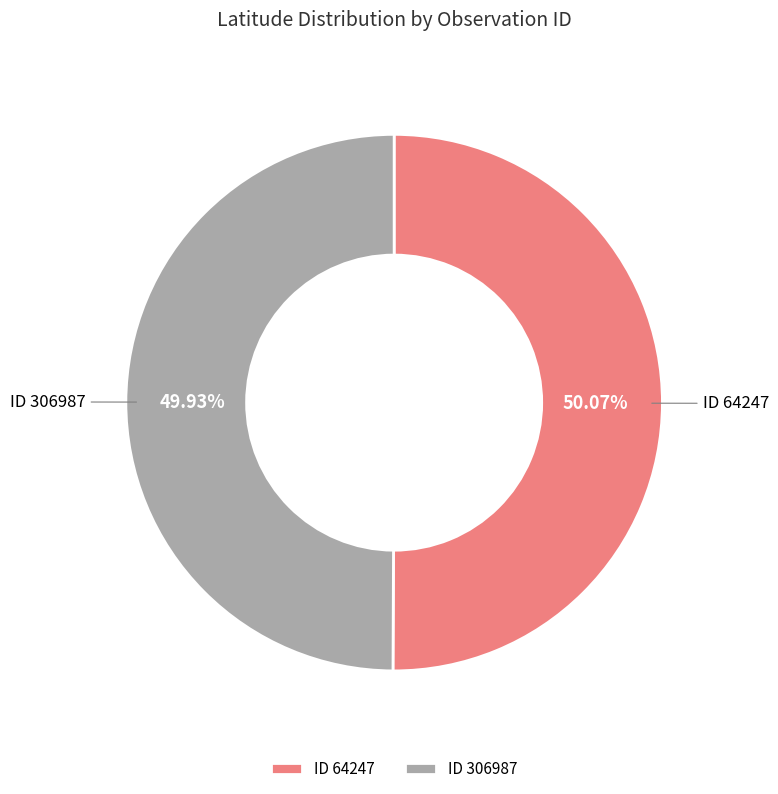

Count the number of slices in the pie.

2